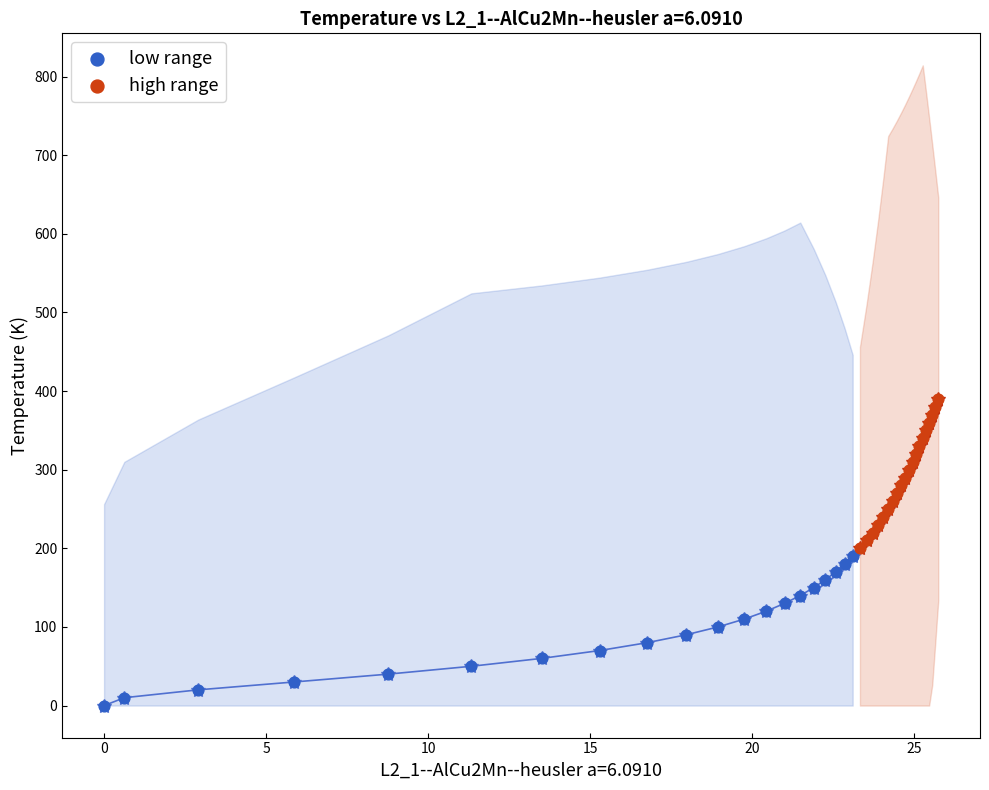

Which series contains the lowest Y value?

low range